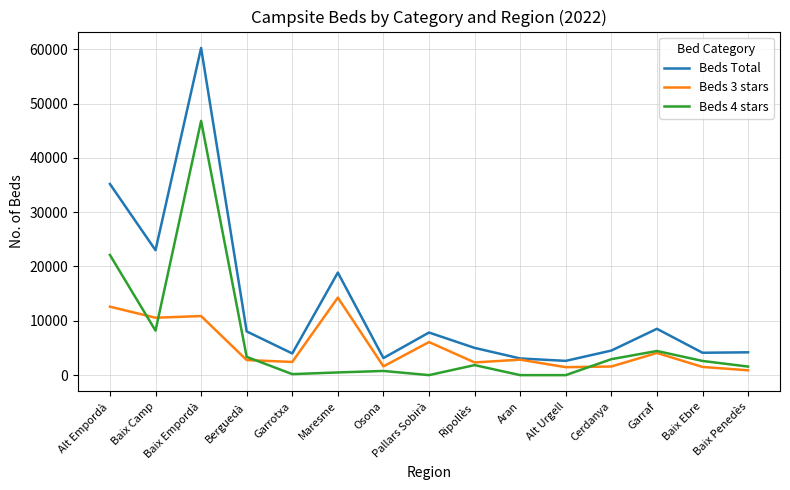

At which label does Beds 3 stars first exceed 2775?

Alt Empordà